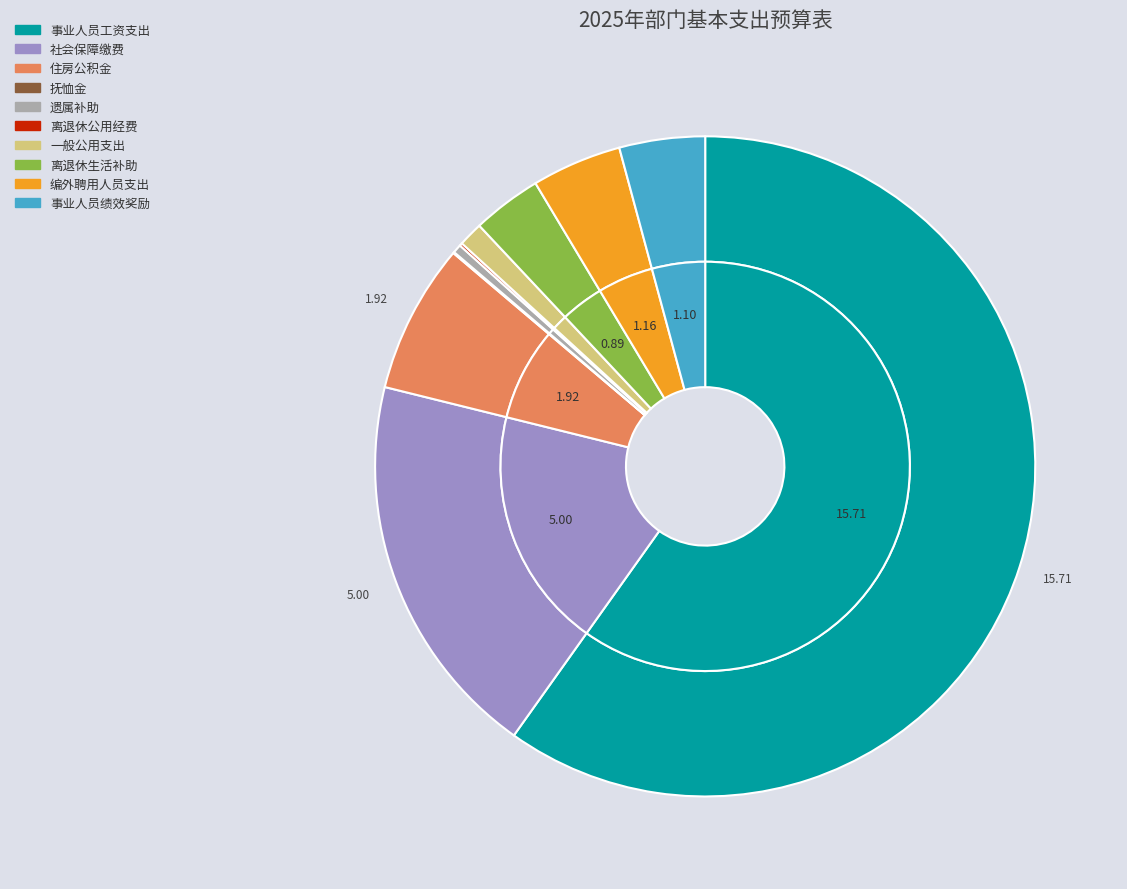

Combined, do 一般公用支出 and 离退休生活补助 account for over 50%?

No